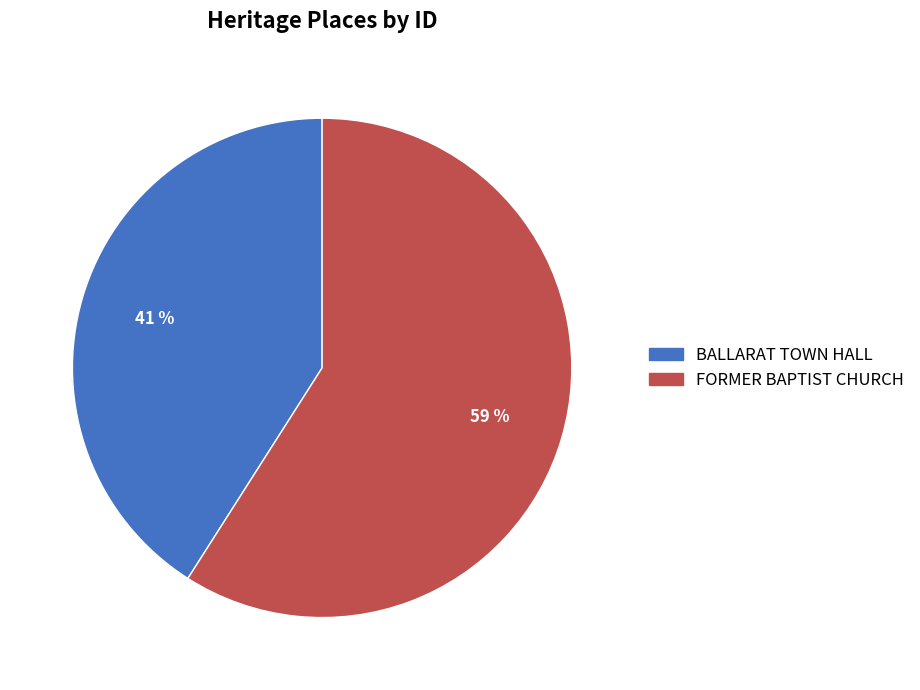

Combined, what portion of the pie is FORMER BAPTIST CHURCH and BALLARAT TOWN HALL?

100.0%